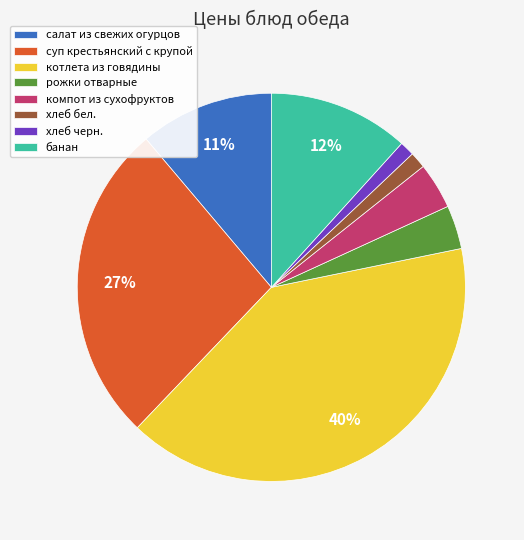

To the nearest percent, what is the difference between the largest and smallest slice percentages?

39%